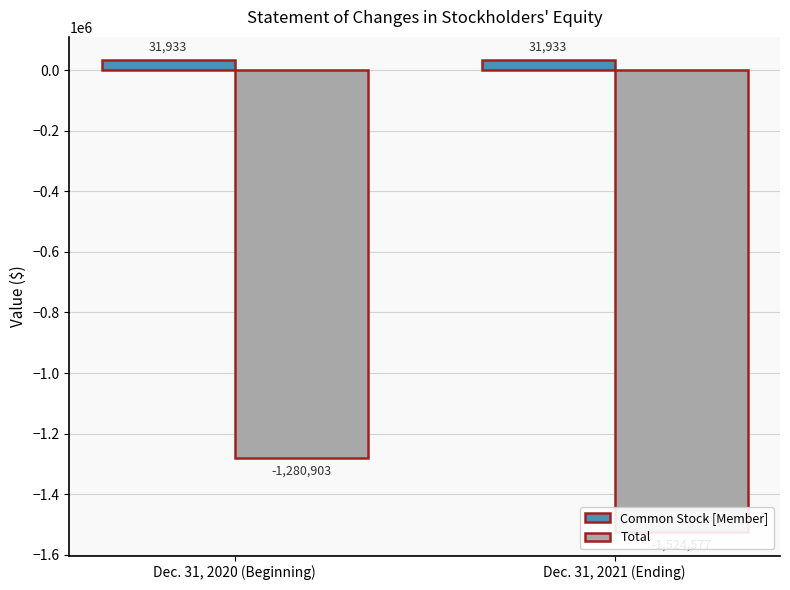

What is the label of the 2nd bar from the left?

Dec. 31, 2021 (Ending)